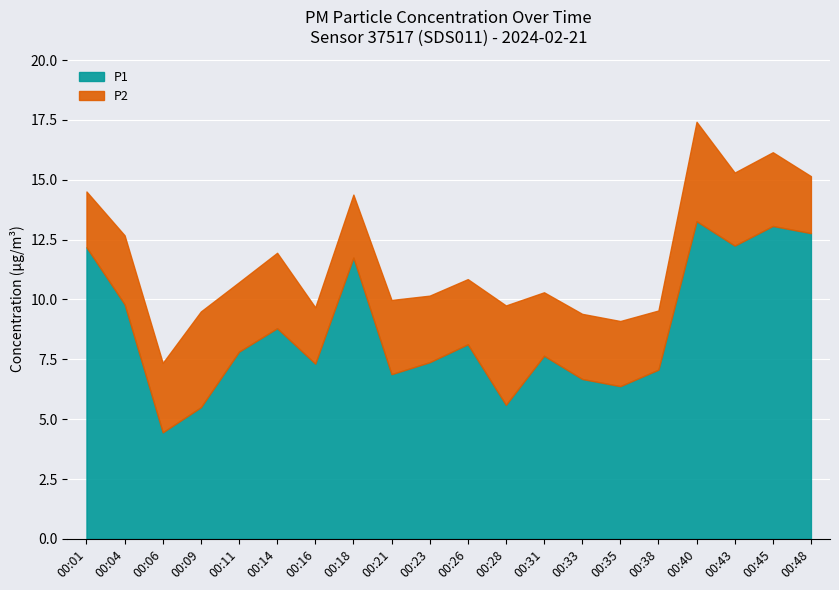

List the labels in order of P2 value, smallest first.

00:01, 00:16, 00:48, 00:38, 00:18, 00:31, 00:26, 00:33, 00:35, 00:23, 00:04, 00:06, 00:11, 00:43, 00:45, 00:21, 00:14, 00:09, 00:28, 00:40